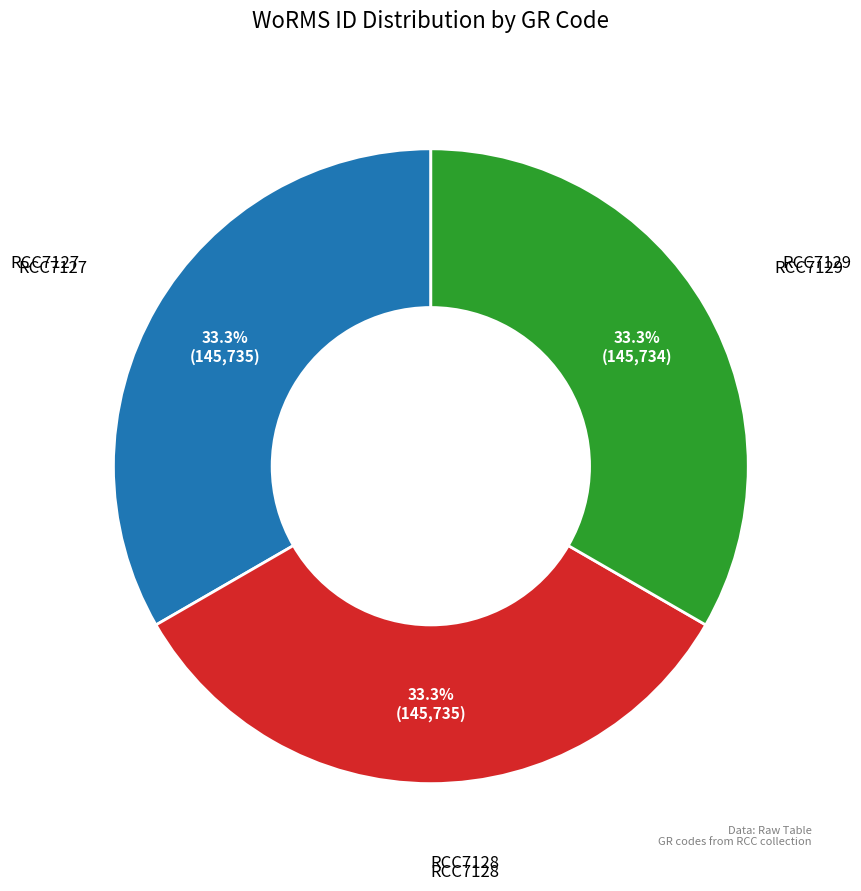

Is there any slice that represents more than half of the pie?

No